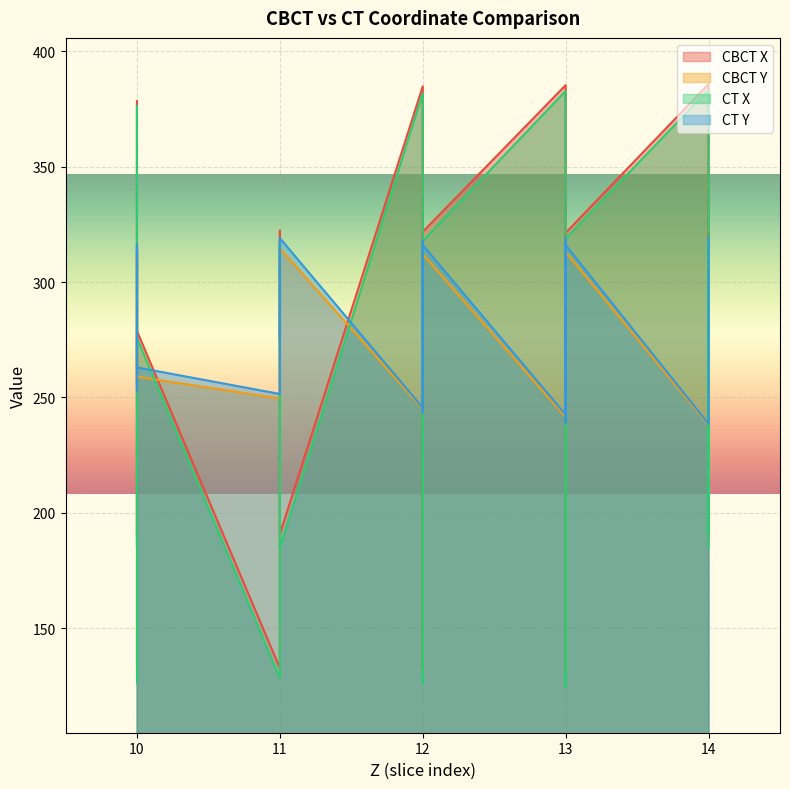

The CT_Y series shows 282.0 at 14. True or false?

True